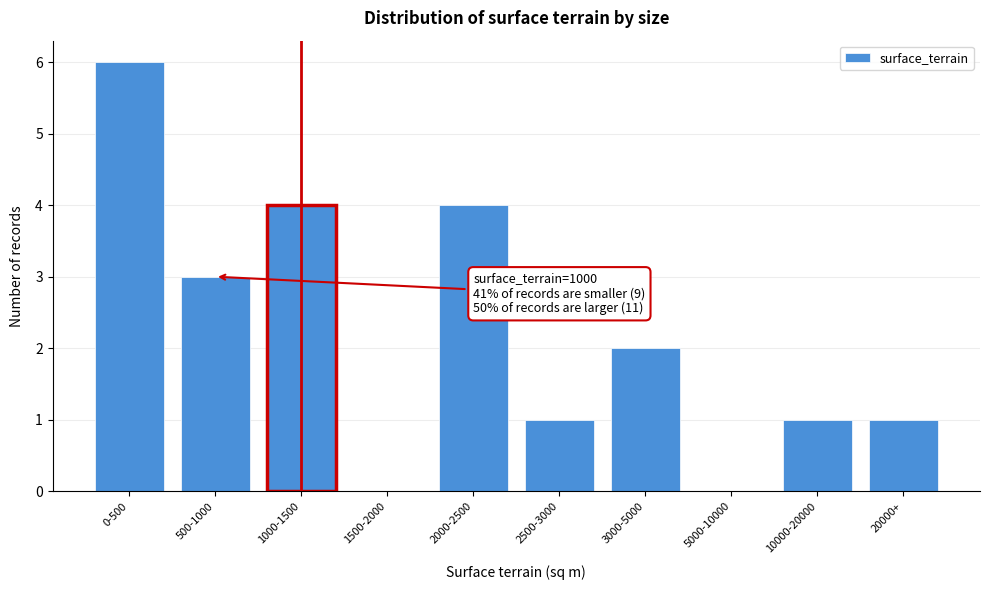

Reading left to right, list all the values displayed in this chart.

0-500=6	500-1000=3	1000-1500=4	1500-2000=0	2000-2500=4	2500-3000=1	3000-5000=2	5000-10000=0	10000-20000=1	20000+=1